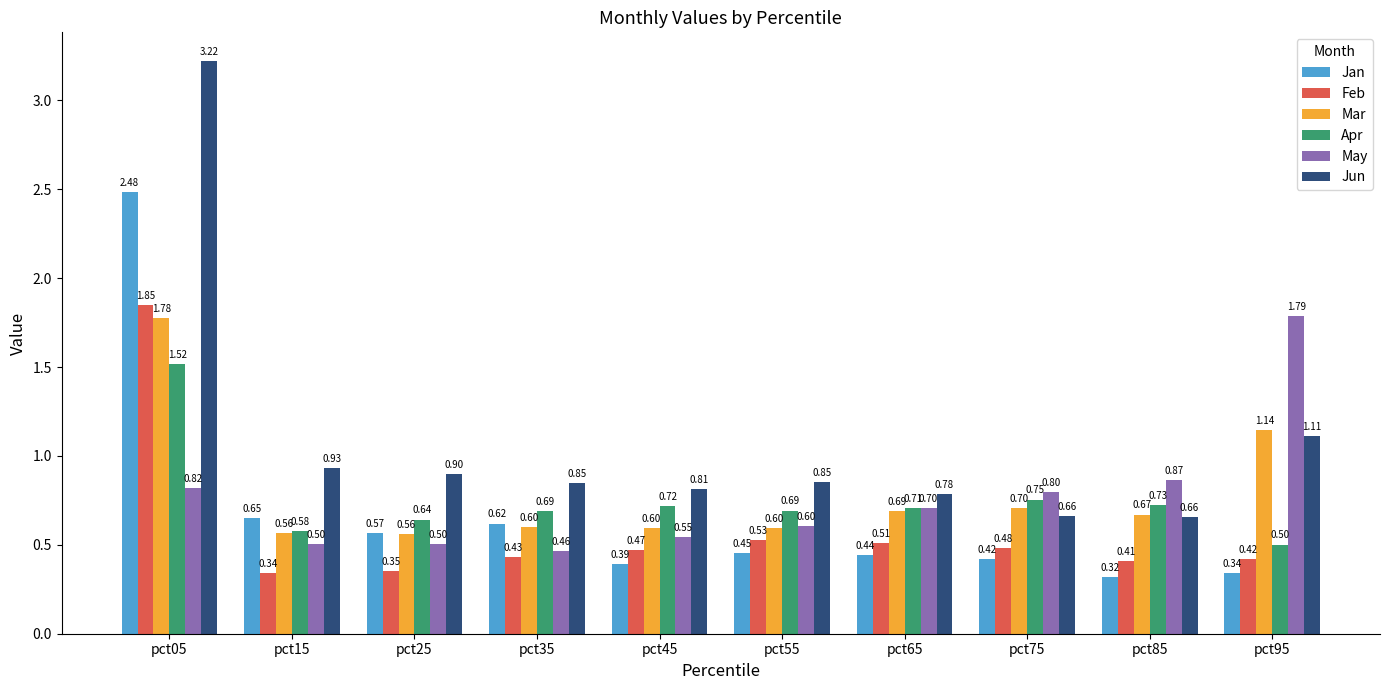

Between pct25 and pct65, which series saw the biggest shift?

May